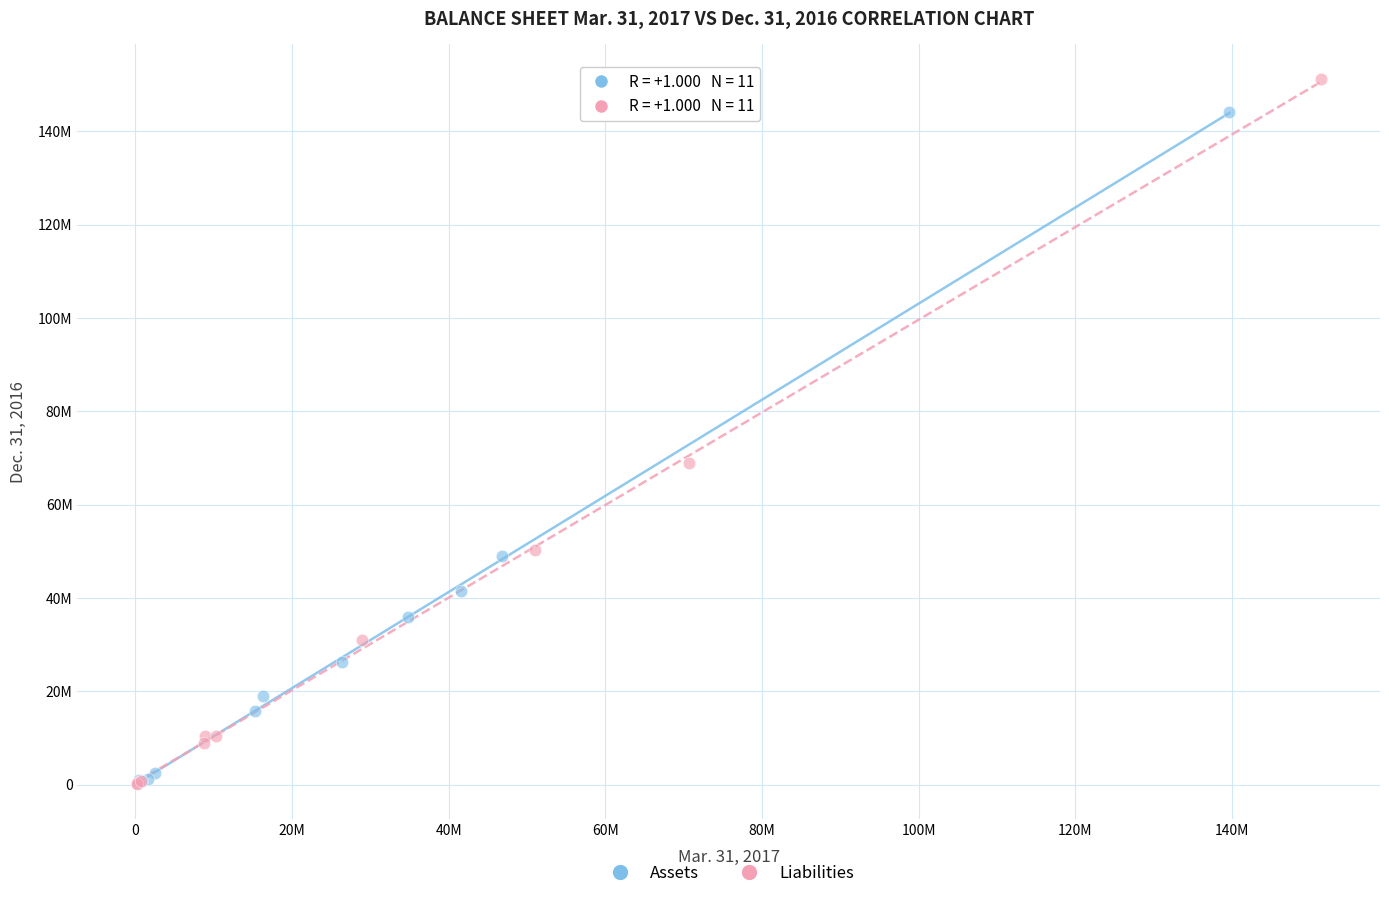

What are all the series names shown in the legend?

Assets, Liabilities